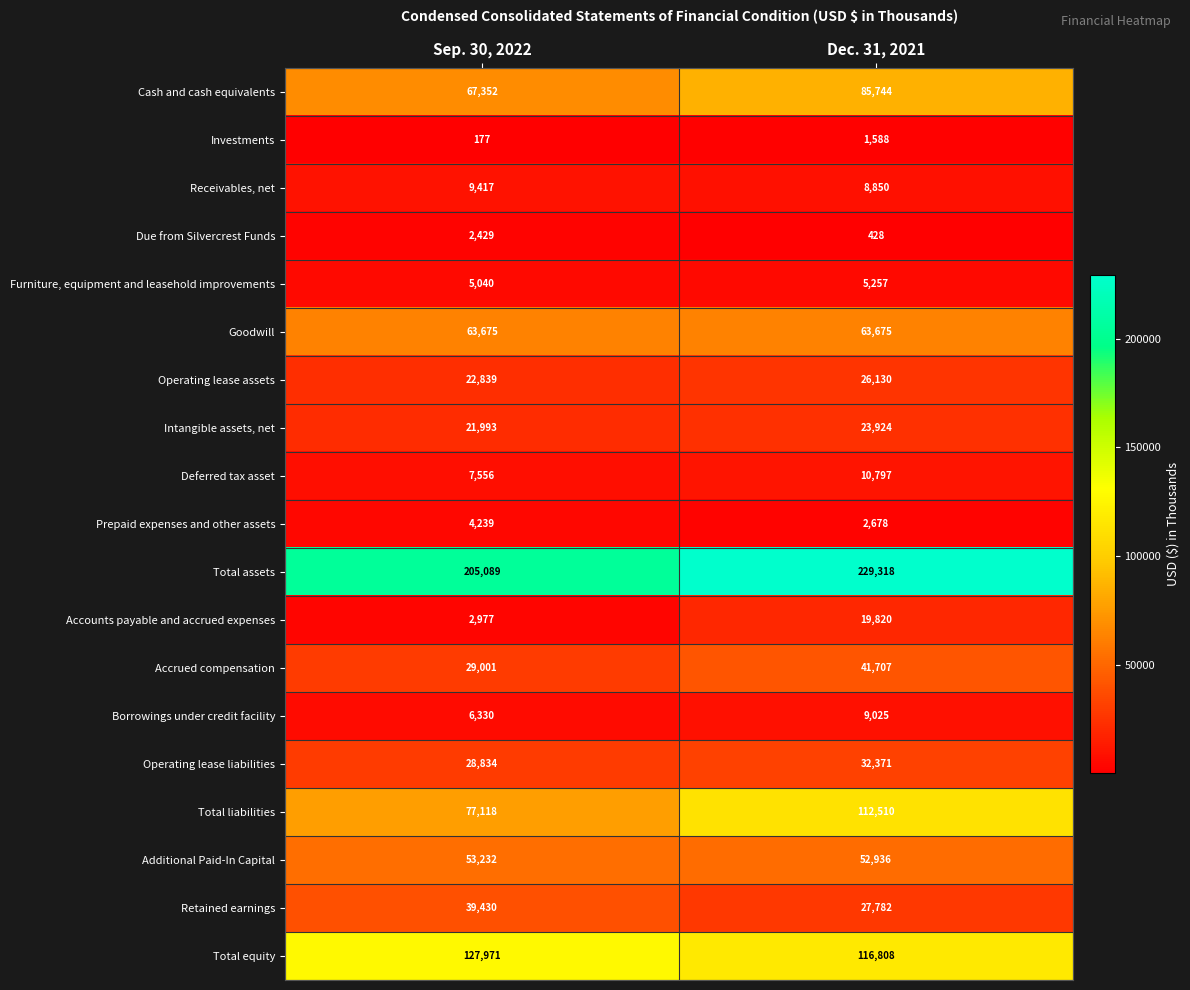

What value does the Cash and cash equivalents series have at Sep. 30, 2022?

67352